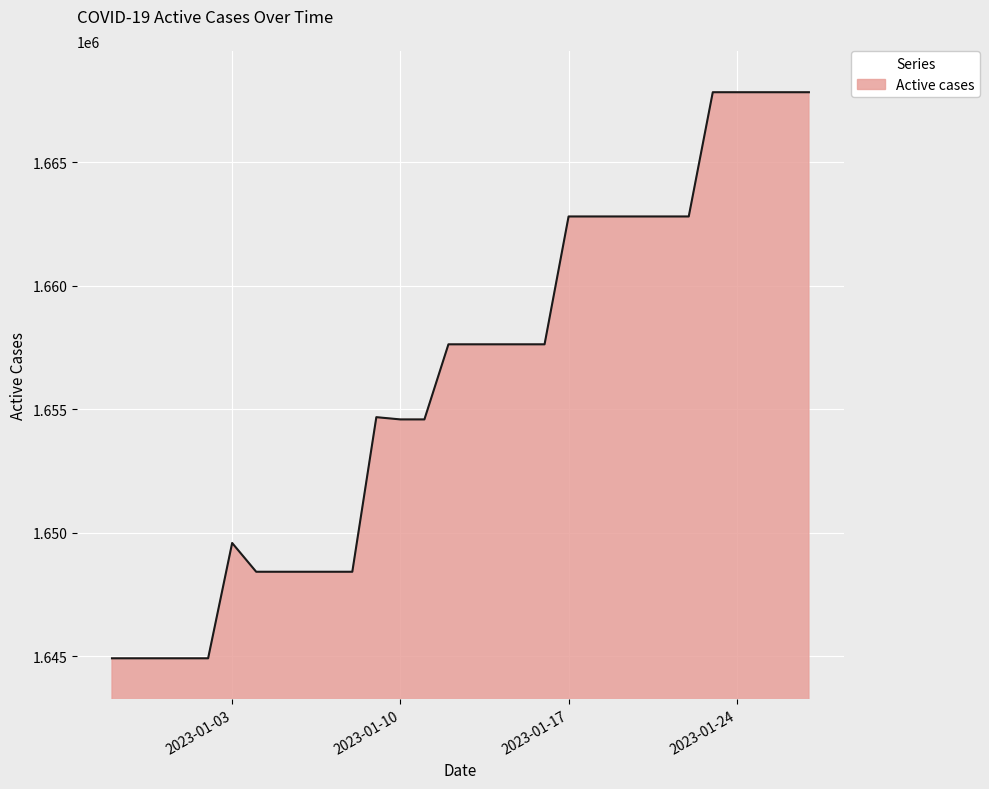

What is the minimum value shown in the chart?

1644910